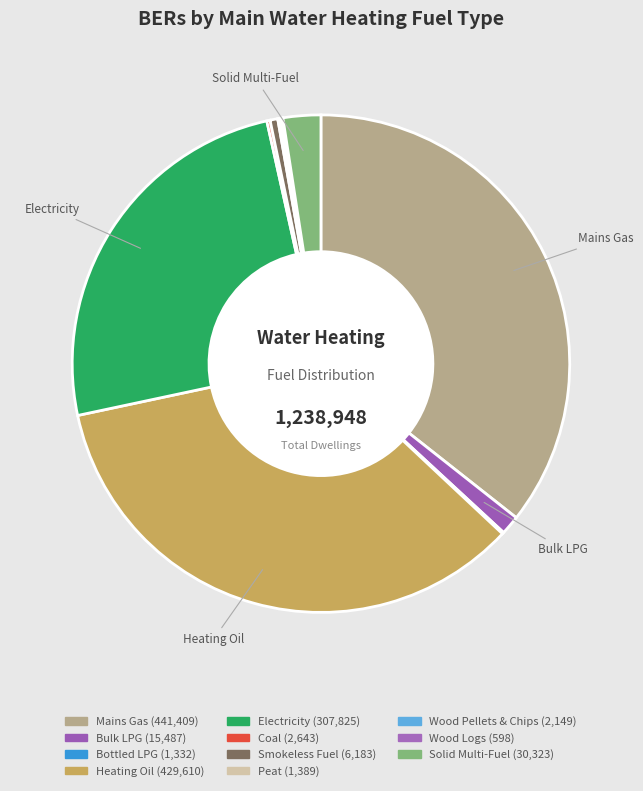

To the nearest percent, what portion does Heating Oil represent?

35%